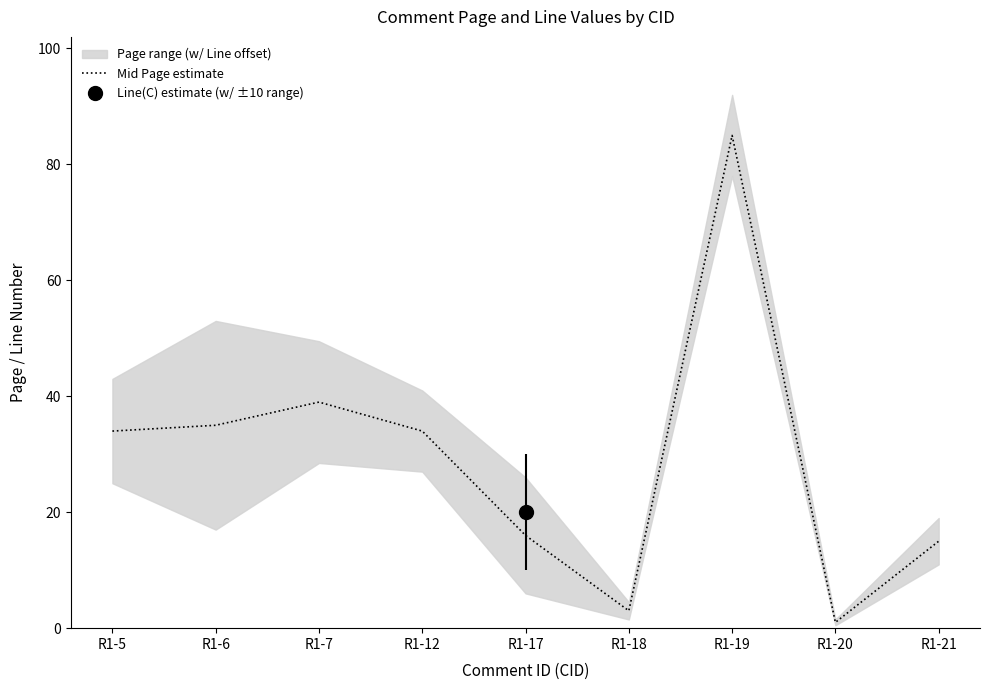

True or false: there are more than 2 points higher than both neighbors.

False